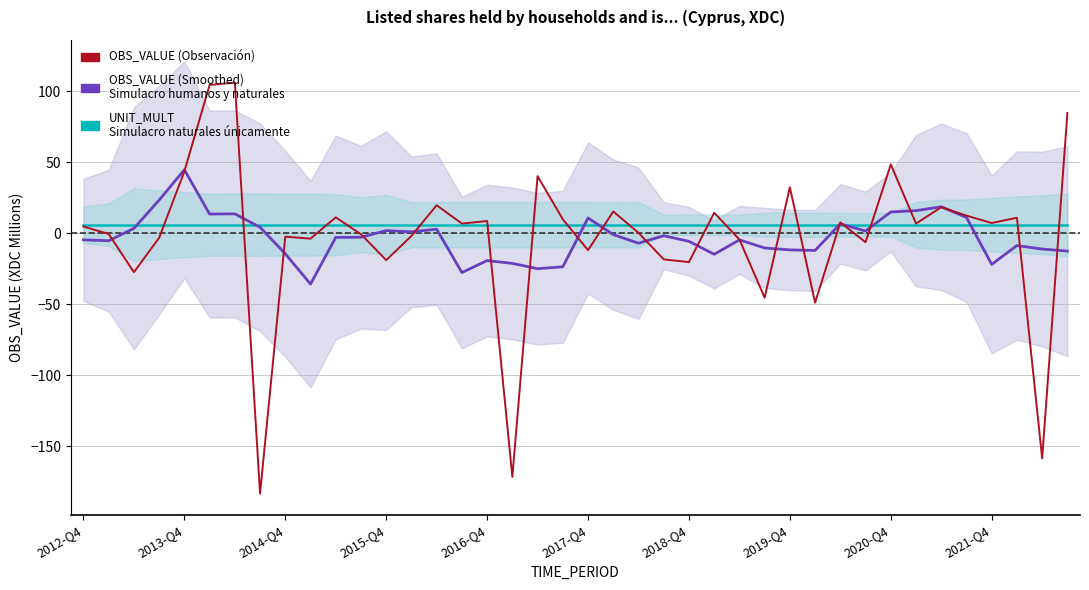

At which label is UNIT_MULT closest to 6?

2012-Q4